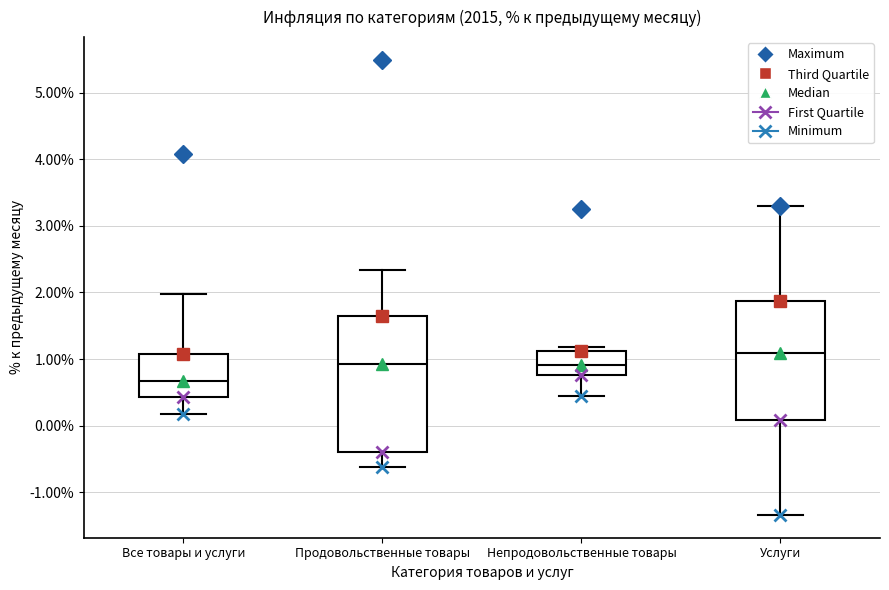

Reading left to right, transcribe this box plot: for each box, give where its median line is, the range the box spans, and where its two whiskers end, as read against the y-axis. The values are not printed on the chart, so give them approximately, as read against the axis.

Все товары и услуги: median 0.7, box 0.4 to 1.1, whiskers 0.2 to 2.0
Продовольственные товары: median 0.9, box -0.4 to 1.6, whiskers -0.6 to 2.3
Непродовольственные товары: median 0.9, box 0.8 to 1.1, whiskers 0.5 to 1.2
Услуги: median 1.1, box 0.1 to 1.9, whiskers -1.3 to 3.3